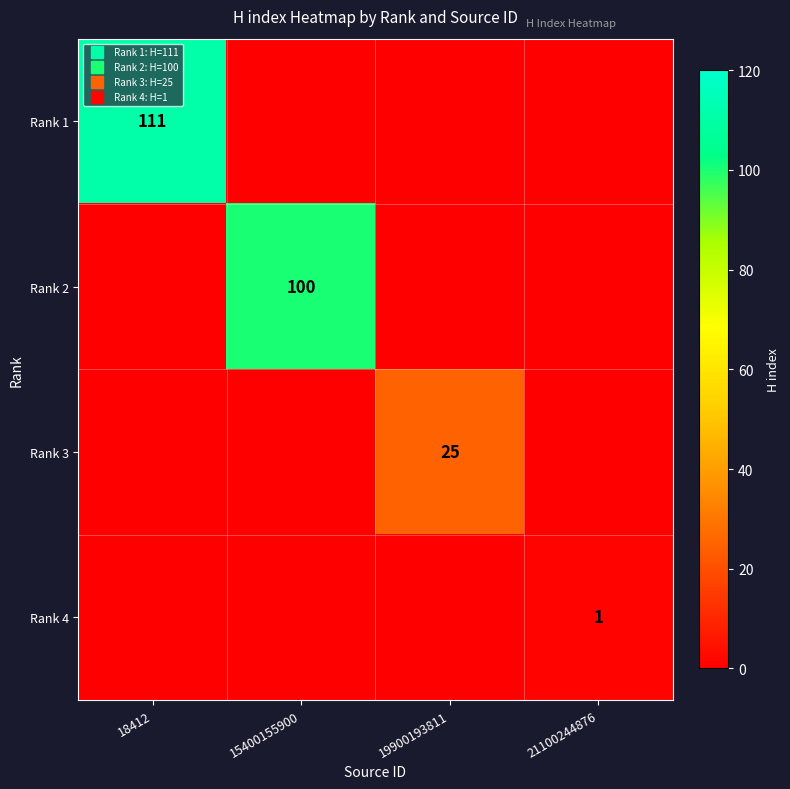

Count the Rank 2 values in the range 0 to 100.

4